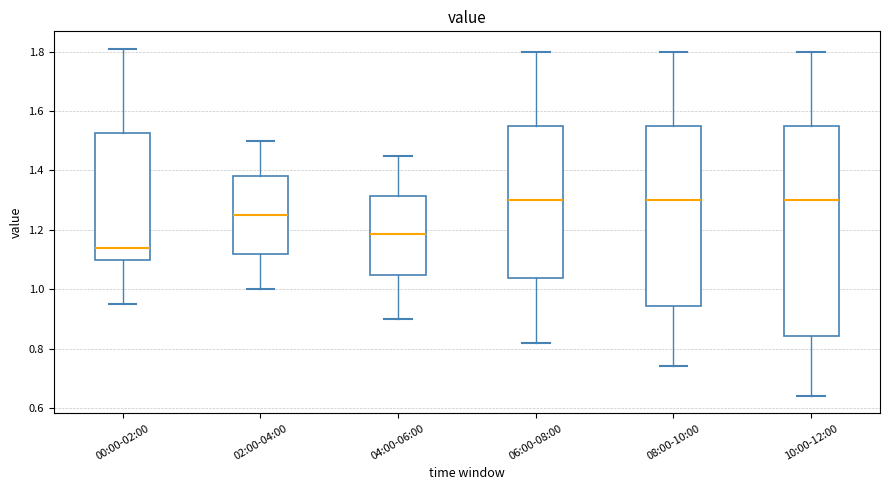

Reading left to right, read every box against the y-axis: the position of its median line, the range the box covers, and the ends of its whiskers. The values are not printed on the chart, so give them approximately, as read against the axis.

00:00-02:00: median 1.14, box 1.10 to 1.52, whiskers 0.96 to 1.82
02:00-04:00: median 1.26, box 1.12 to 1.38, whiskers 1.00 to 1.50
04:00-06:00: median 1.18, box 1.04 to 1.32, whiskers 0.90 to 1.46
06:00-08:00: median 1.30, box 1.04 to 1.56, whiskers 0.82 to 1.80
08:00-10:00: median 1.30, box 0.94 to 1.56, whiskers 0.74 to 1.80
10:00-12:00: median 1.30, box 0.84 to 1.56, whiskers 0.64 to 1.80